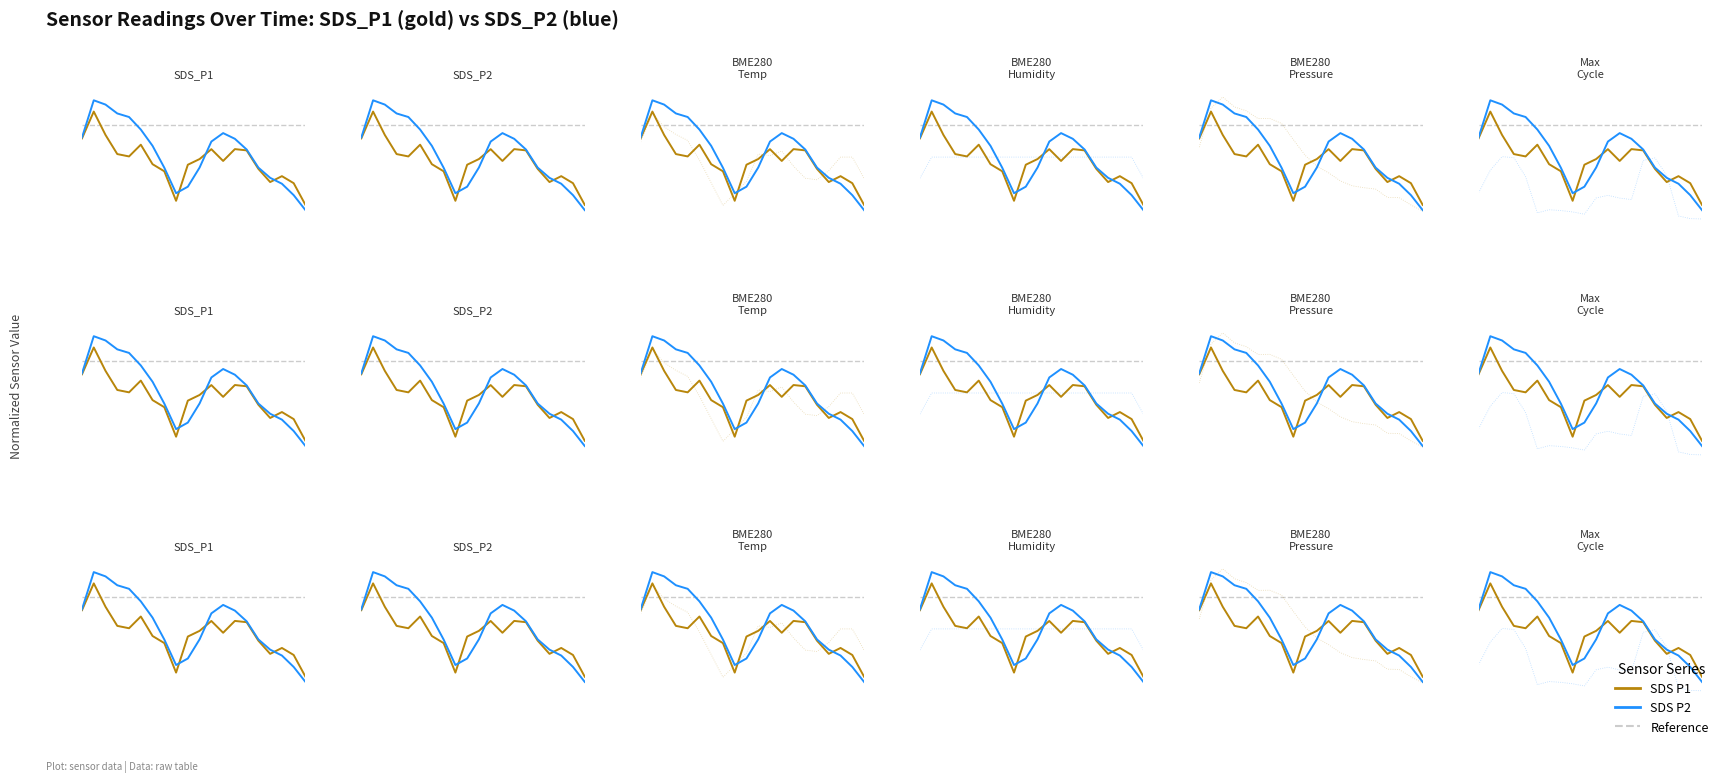

How many SDS P1 values are between 0 and 1?

20